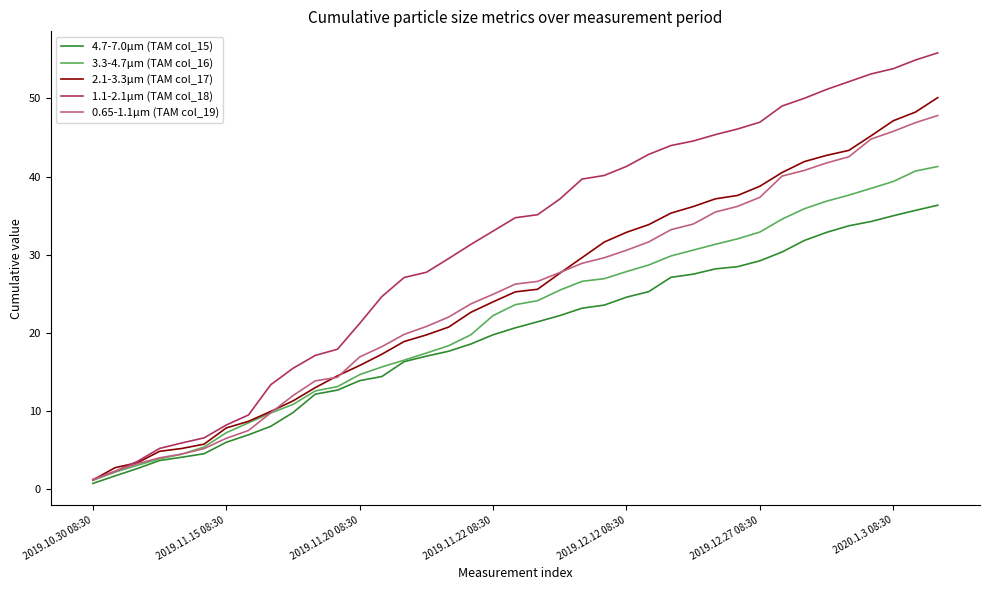

What is the highest value of the 4.7-7.0μm (TAM col_15) series?

36.3